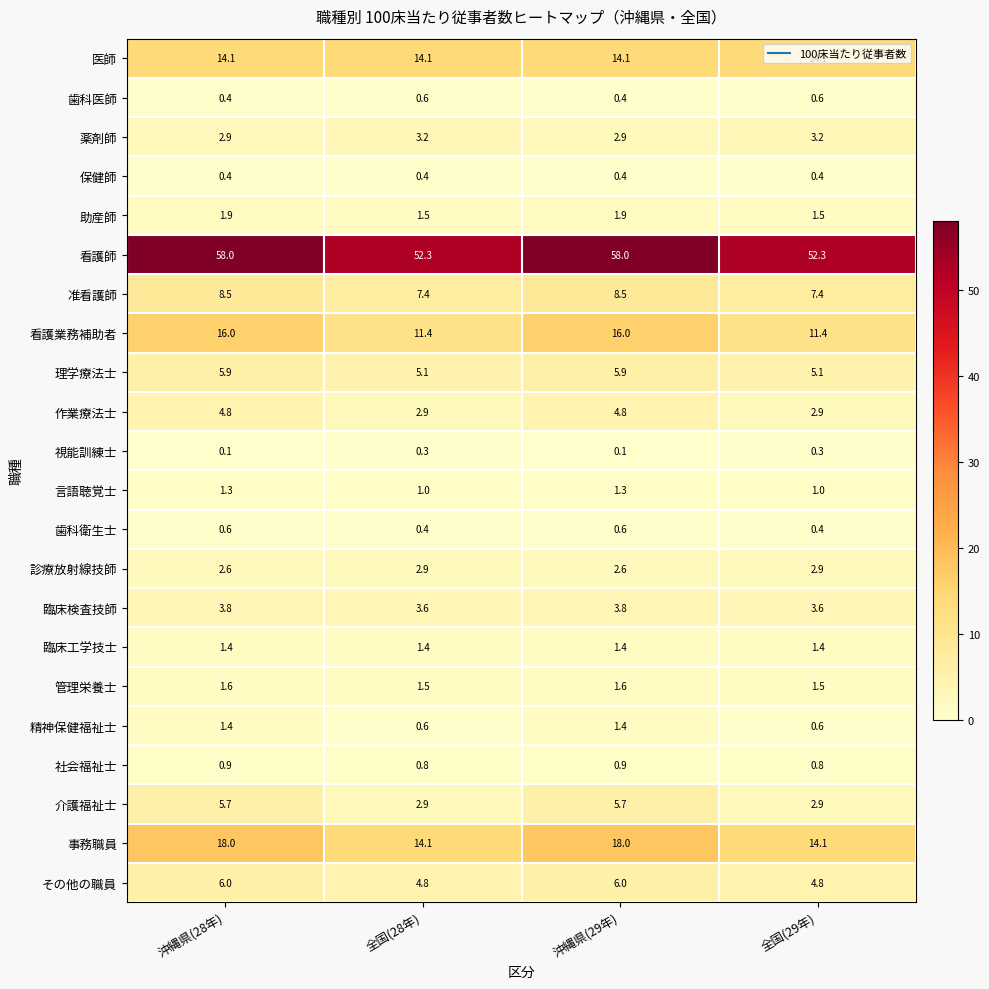

At how many categories does at least one series exceed 7?

4